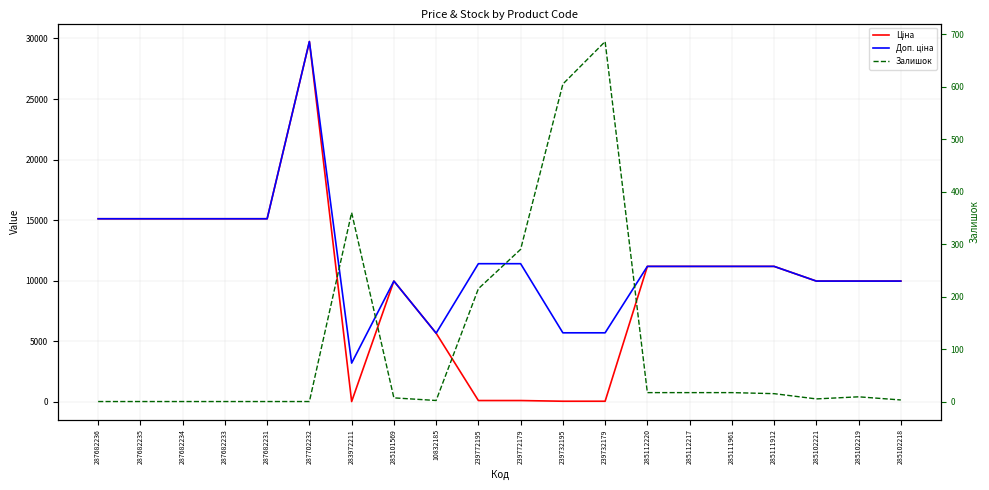

What is the sum of all Залишок values?

2248.0